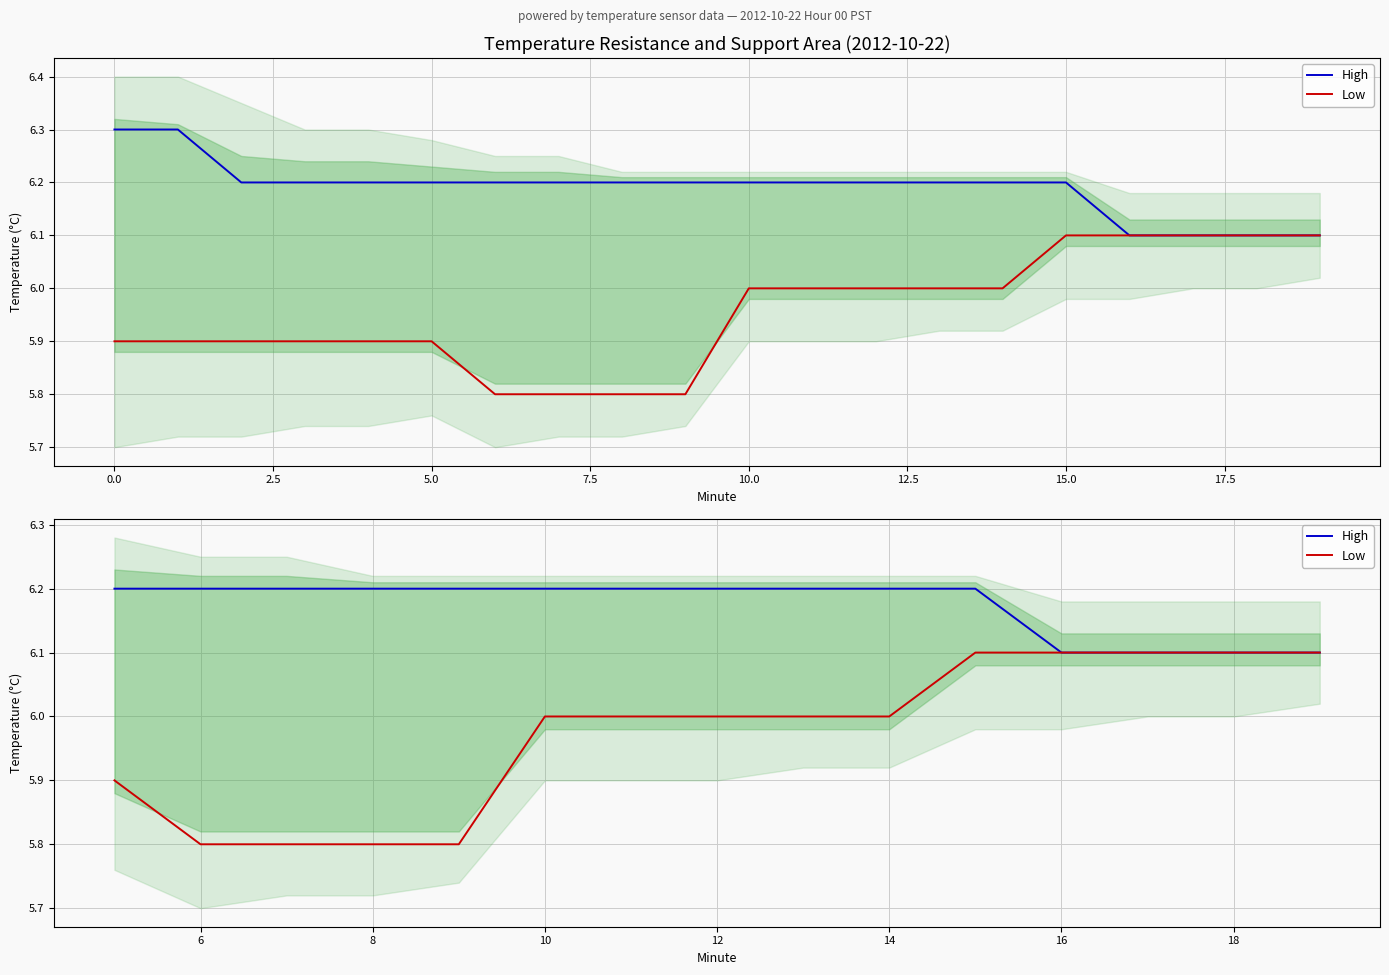

True or false: High and Low cross at least once.

False